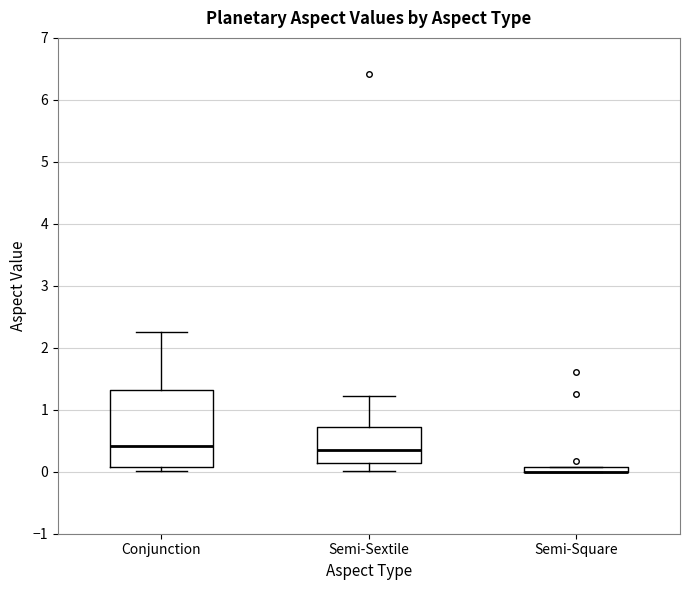

Where is the lower edge of the box for Semi-Square on the y-axis? The values are not printed on the chart, so give them approximately, as read against the axis.

0.0